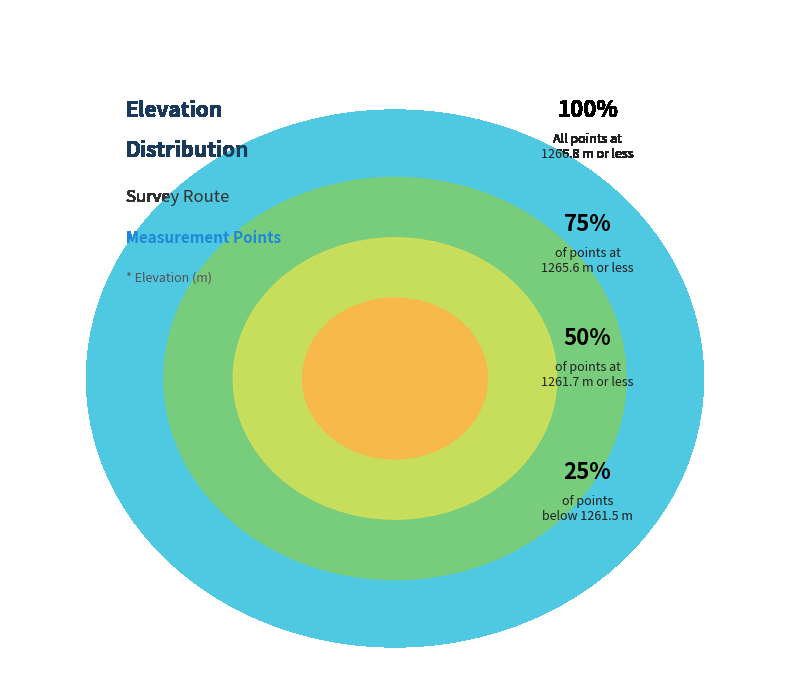

Is there a majority slice in this chart?

No